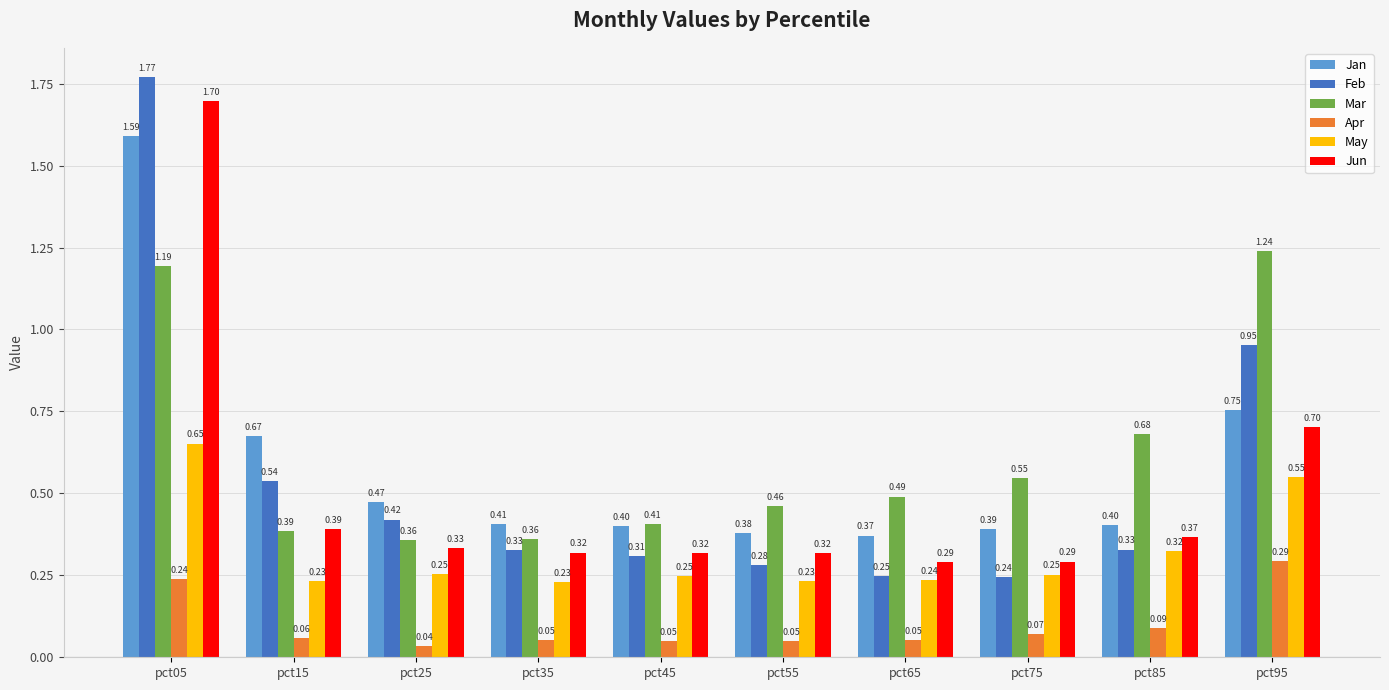

How many bars are there in each group?

6